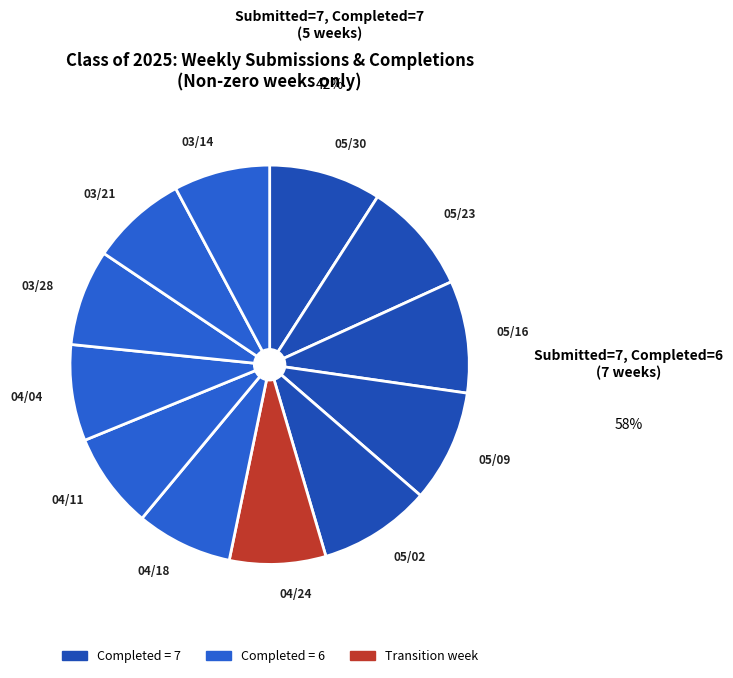

Is it true that 05/09 is 9% of the pie?

True